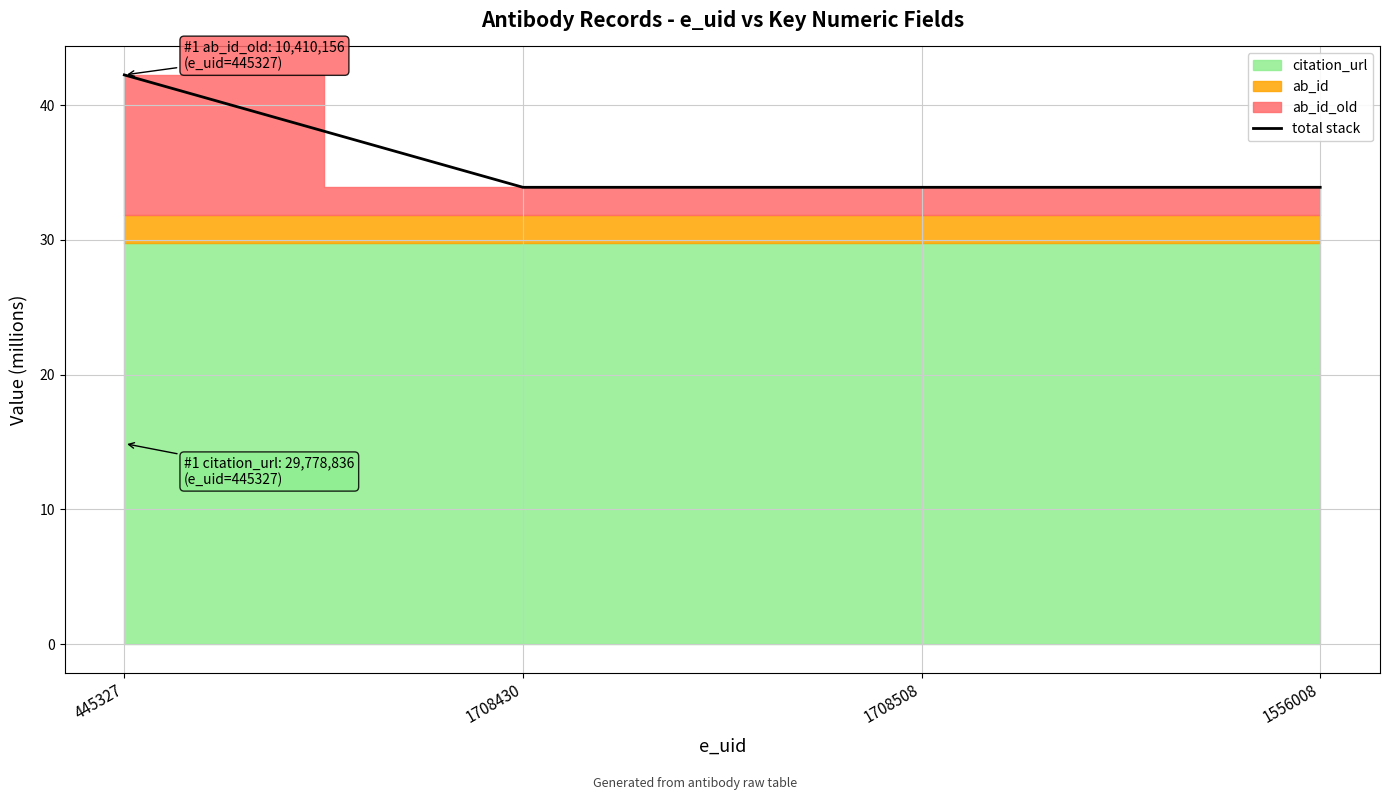

Which has a higher value, 1708508 or 1708430?

1708508